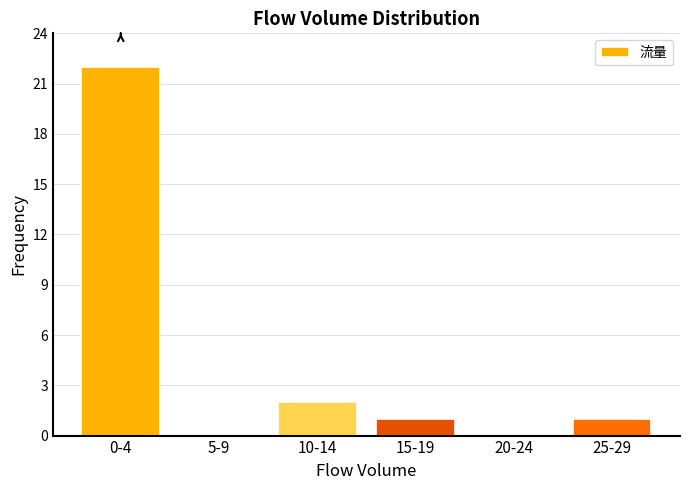

Reading left to right, what are all the values shown in this chart?

0-4=22	5-9=0	10-14=2	15-19=1	20-24=0	25-29=1